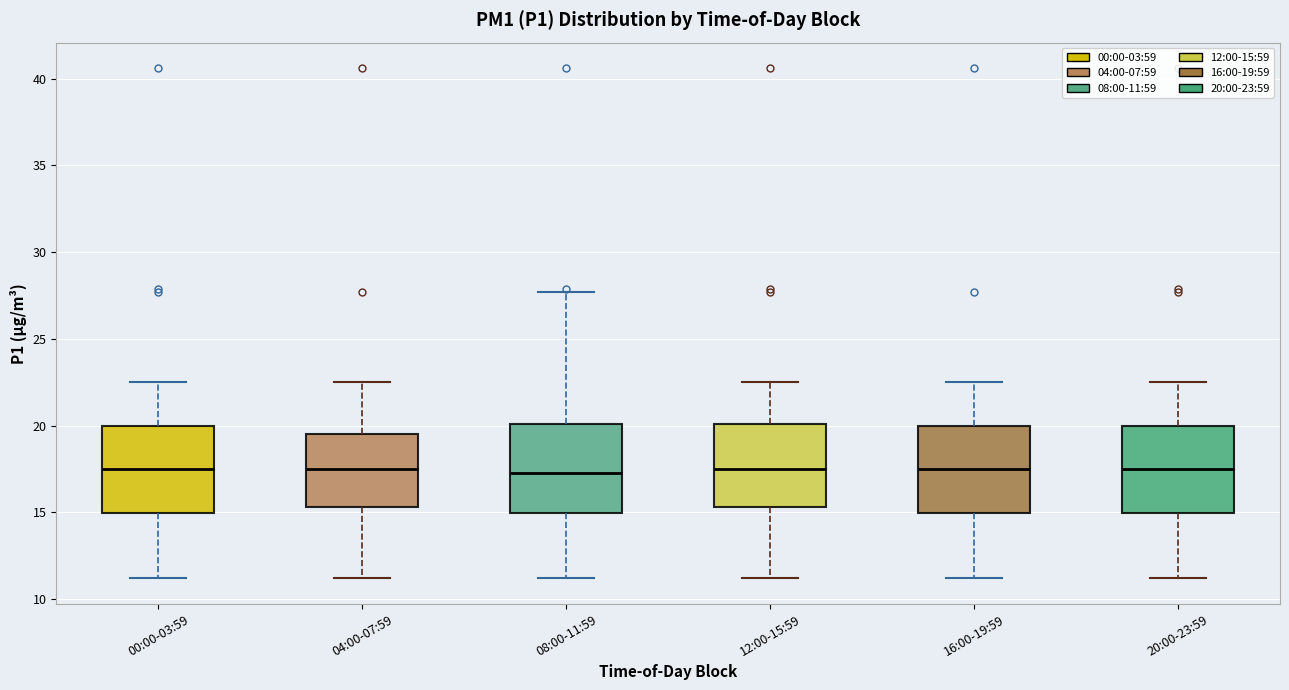

Where does the lower whisker of the box for 12:00-15:59 end on the y-axis? The values are not printed on the chart, so give them approximately, as read against the axis.

11.0